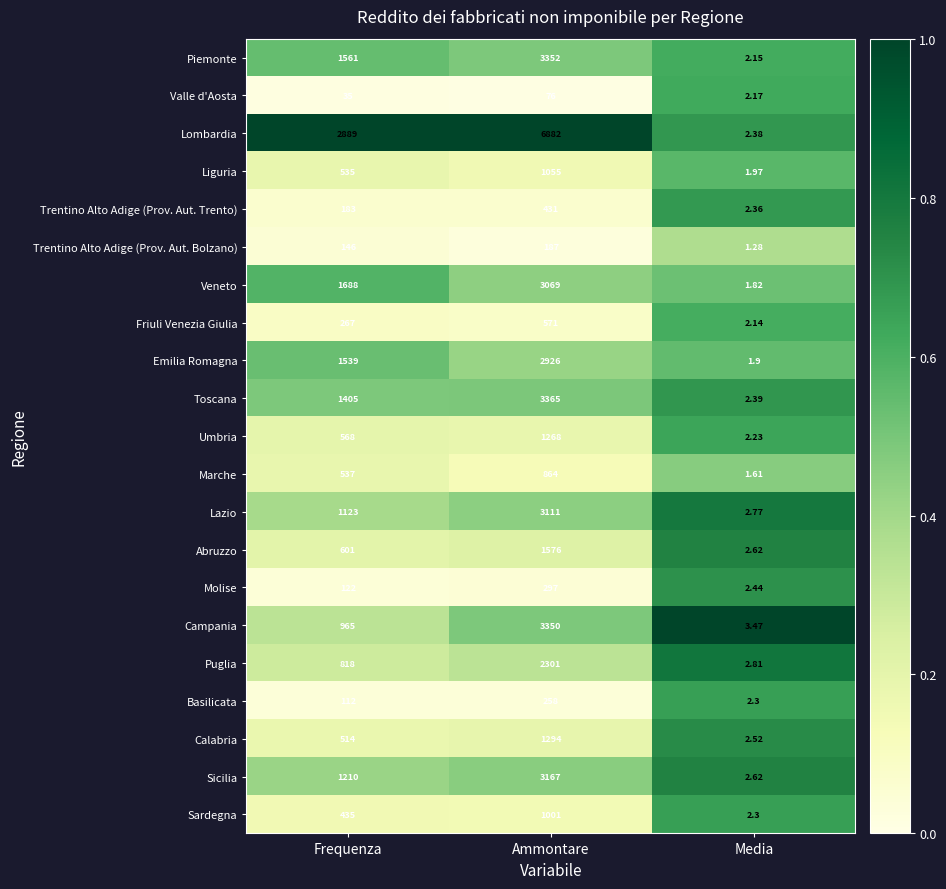

At which category is the sum across all series the highest?

Ammontare